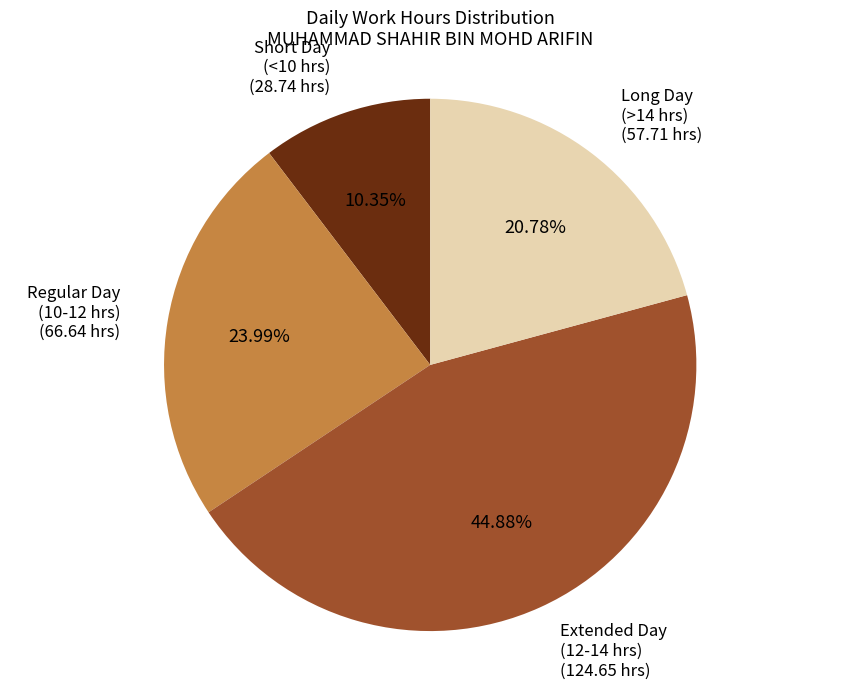

Rank the categories by value from lowest to highest.

Short Day (<10 hrs), Long Day (>14 hrs), Regular Day (10-12 hrs), Extended Day (12-14 hrs)